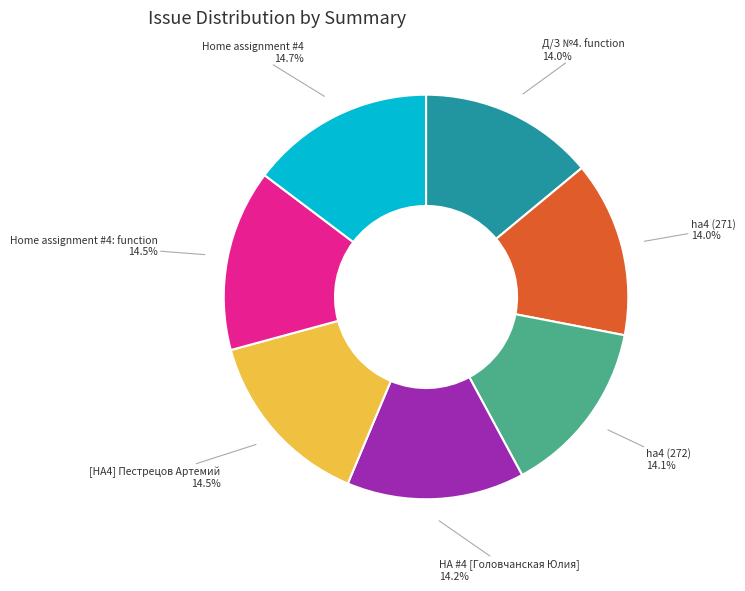

Combined, what portion of the pie is Д/З №4. function and ha4 (272)?

28.1%